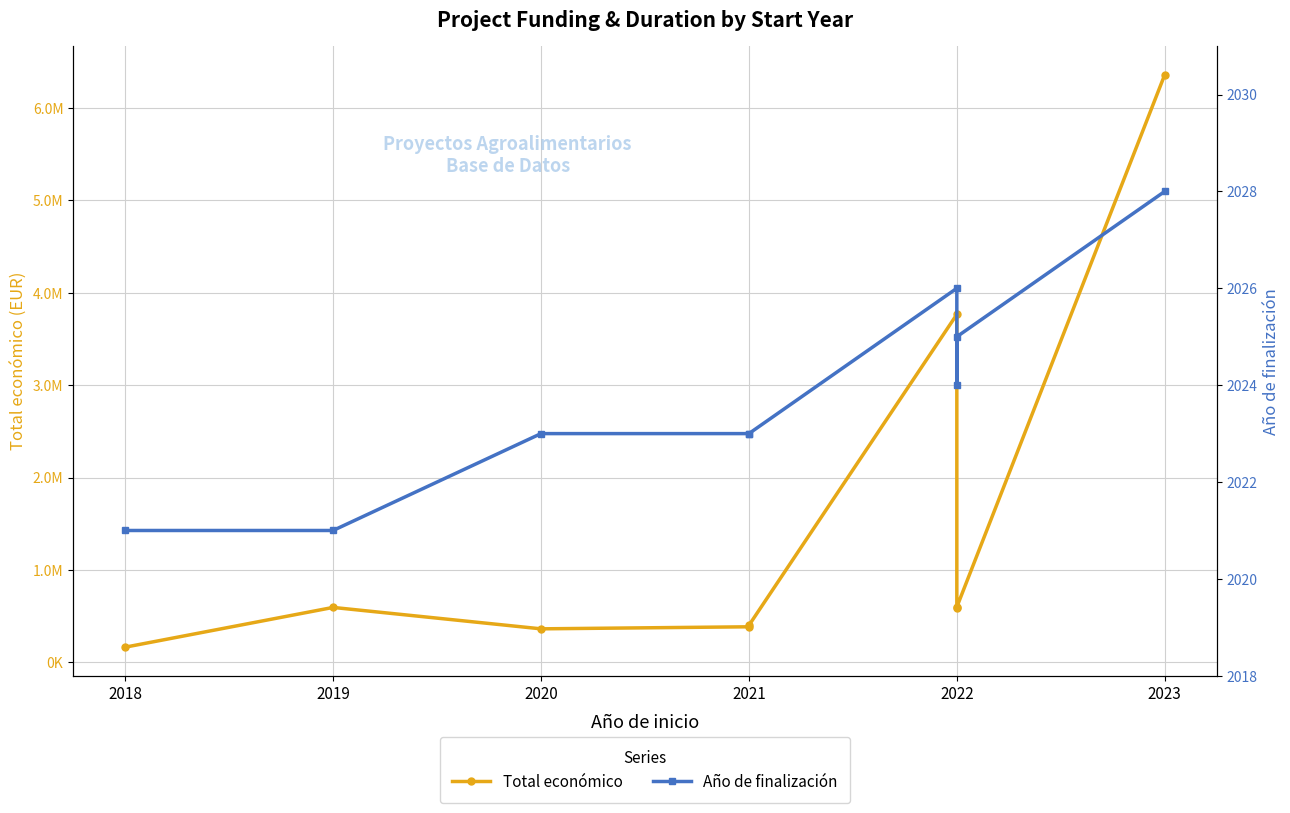

How many lines are shown in the chart?

2